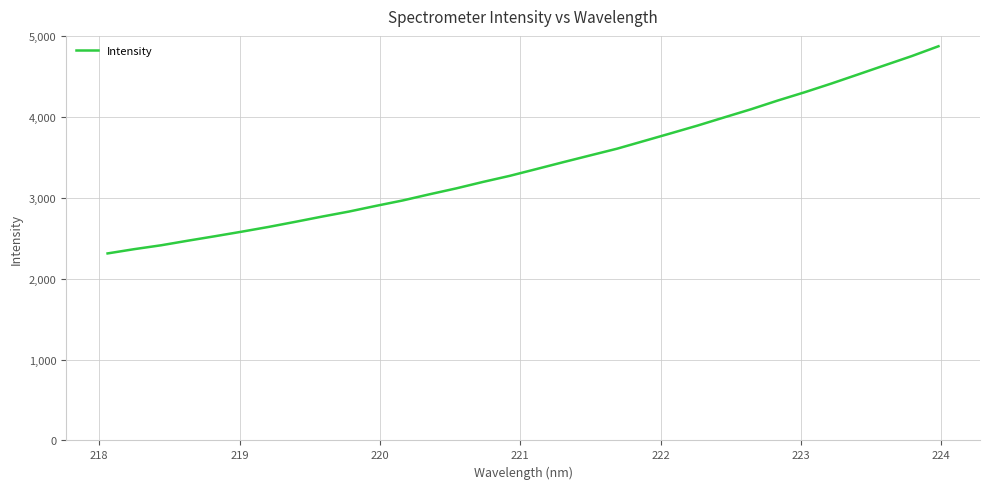

Is this an area chart (filled region under the line)?

No